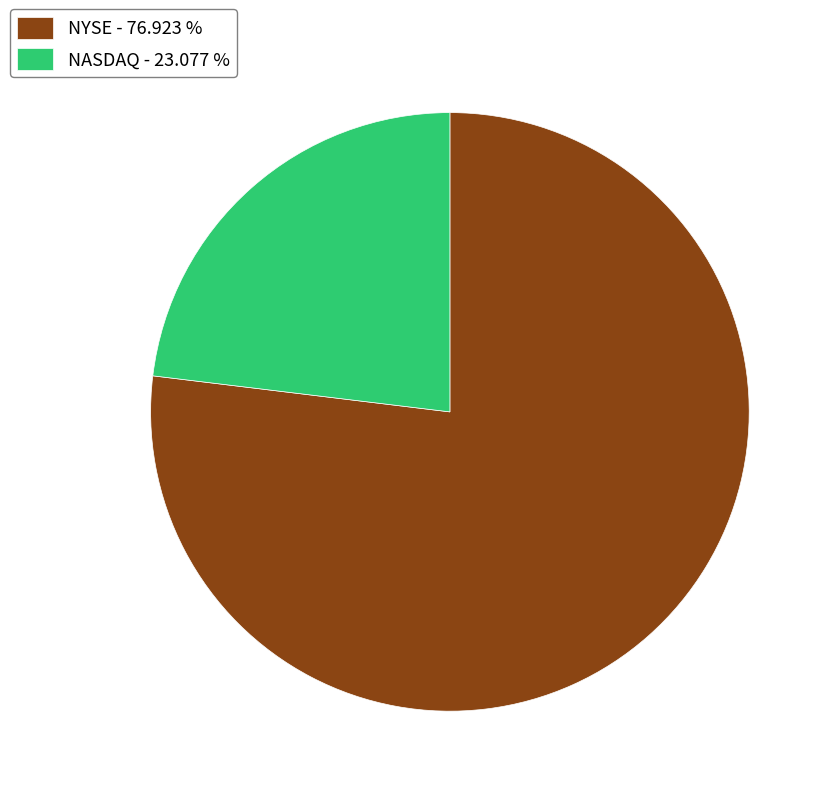

True or false: NASDAQ accounts for 13% of the total.

False